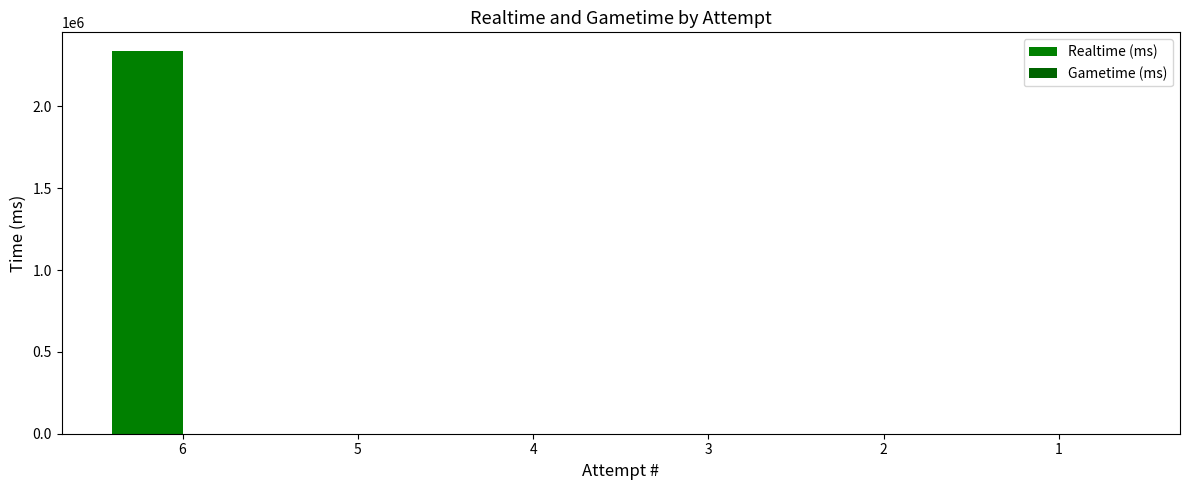

Reading left to right, extract all data points from this chart.

Realtime (ms): 2335512	0	0	0	0	0
Gametime (ms): 0	0	0	0	0	0